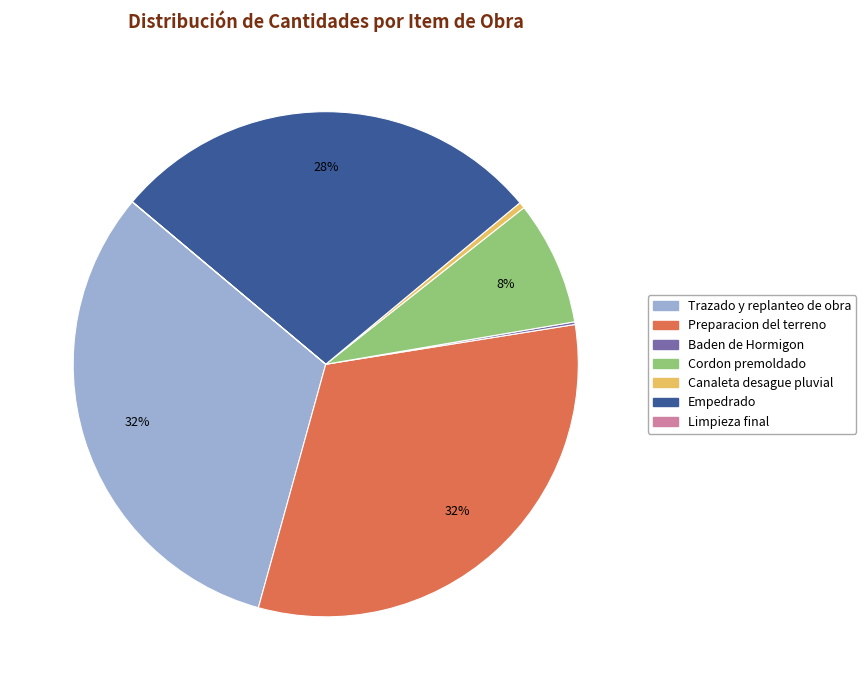

Does Empedrado represent more than half of the total?

No